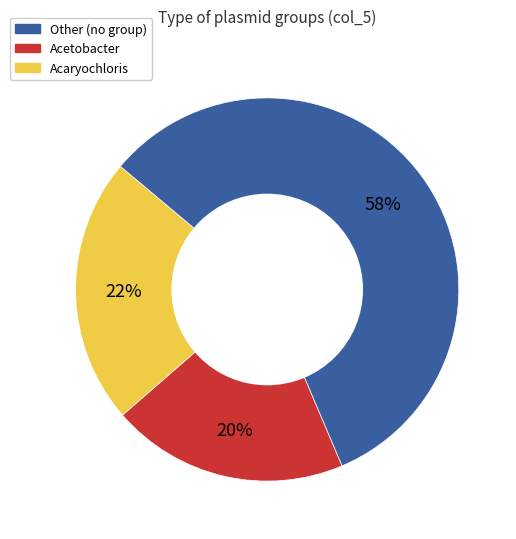

Is there any slice that represents more than half of the pie?

Yes